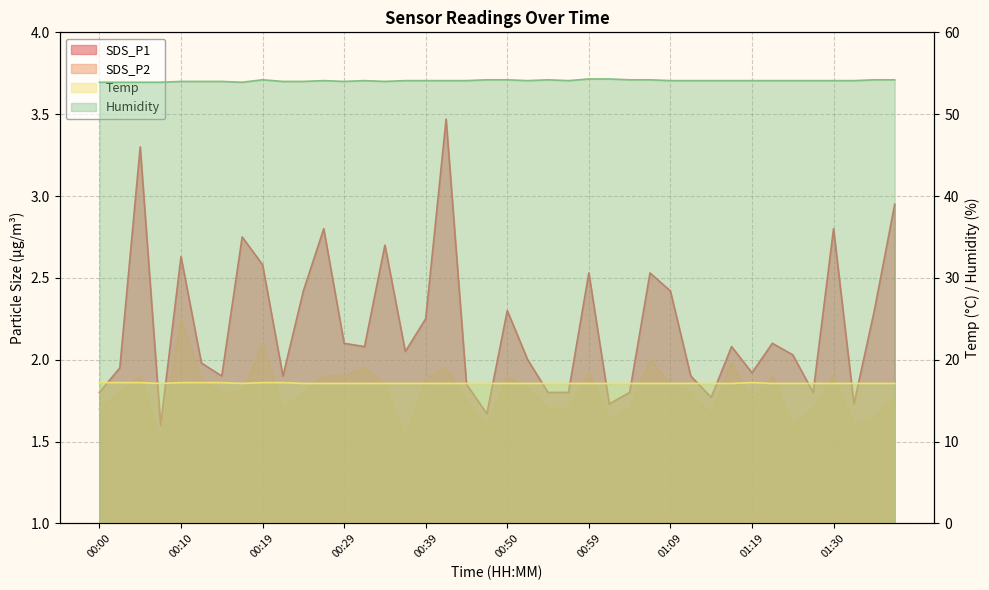

What is the sum of the SDS_P1 values at 01:14 and 00:05?

5.1